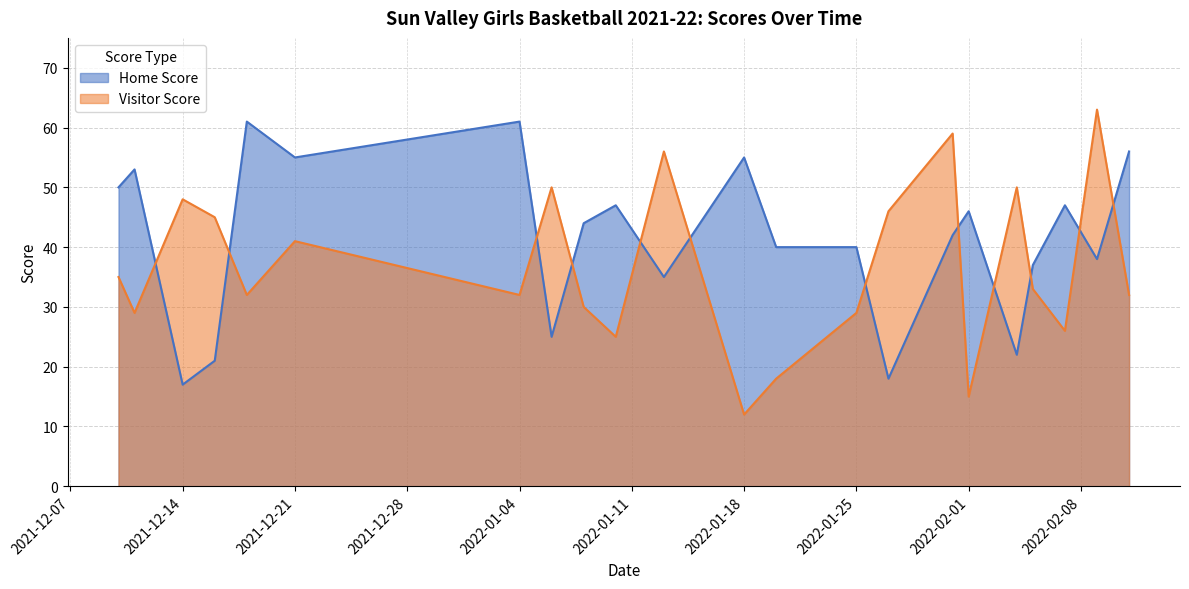

Between 2022-01-10 and 2022-02-04, which is larger?

2022-01-10